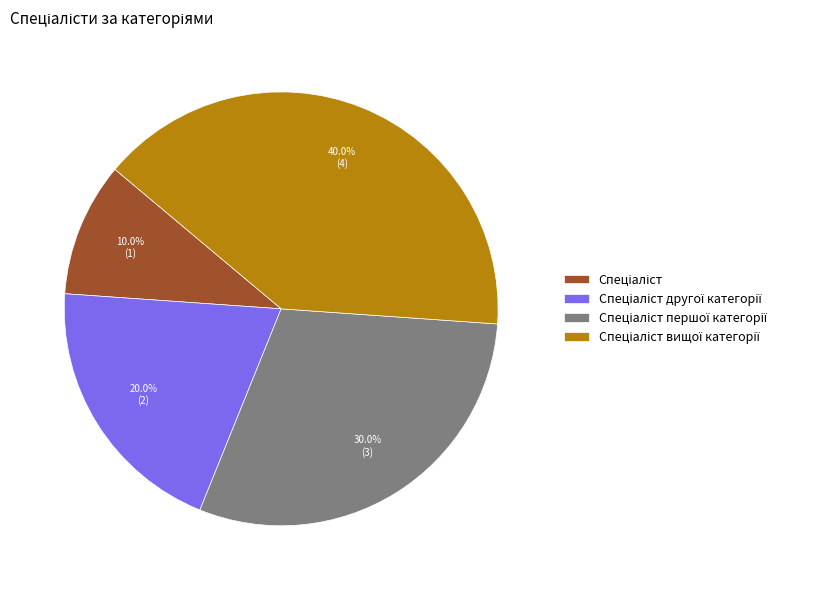

Does any single category account for the majority?

No